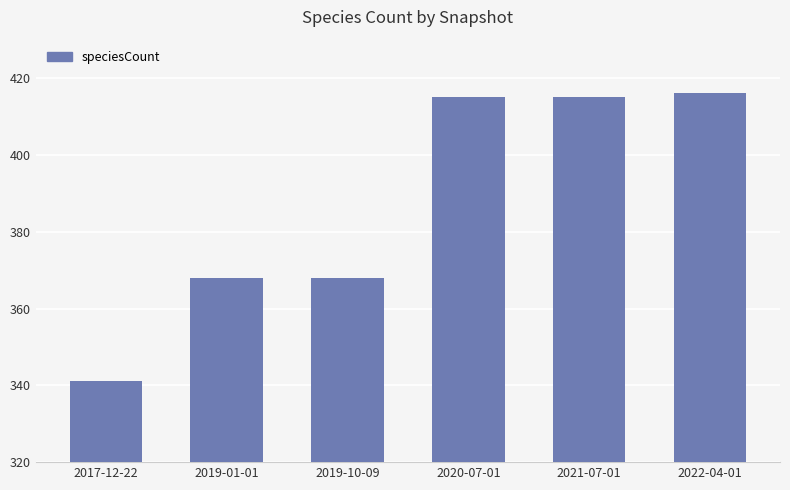

How many distinct data groups are displayed?

1